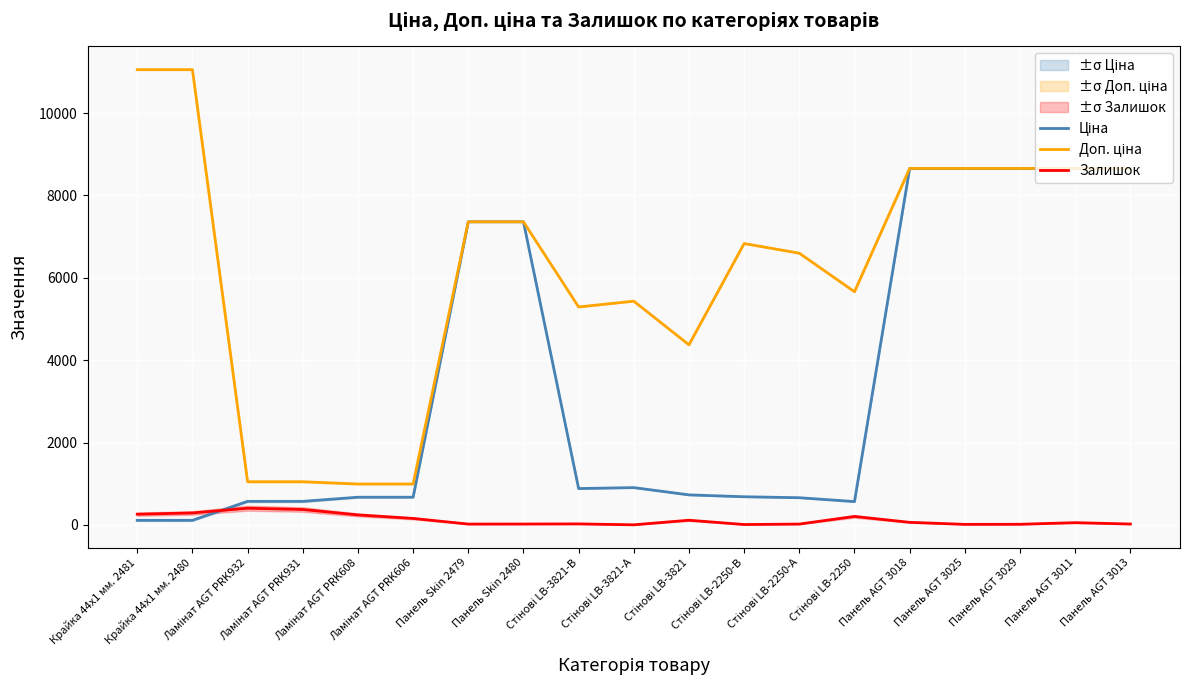

What are all the series names shown in the legend?

Ціна, Доп. ціна, Залишок